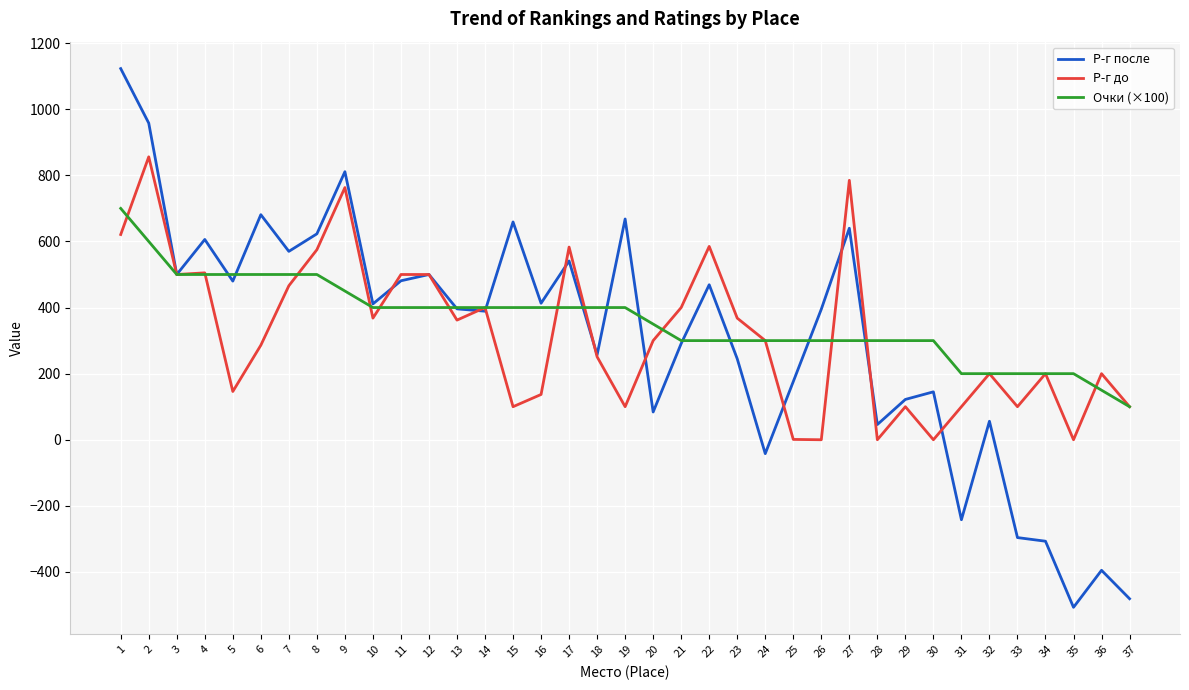

What is the greatest value displayed?

1123